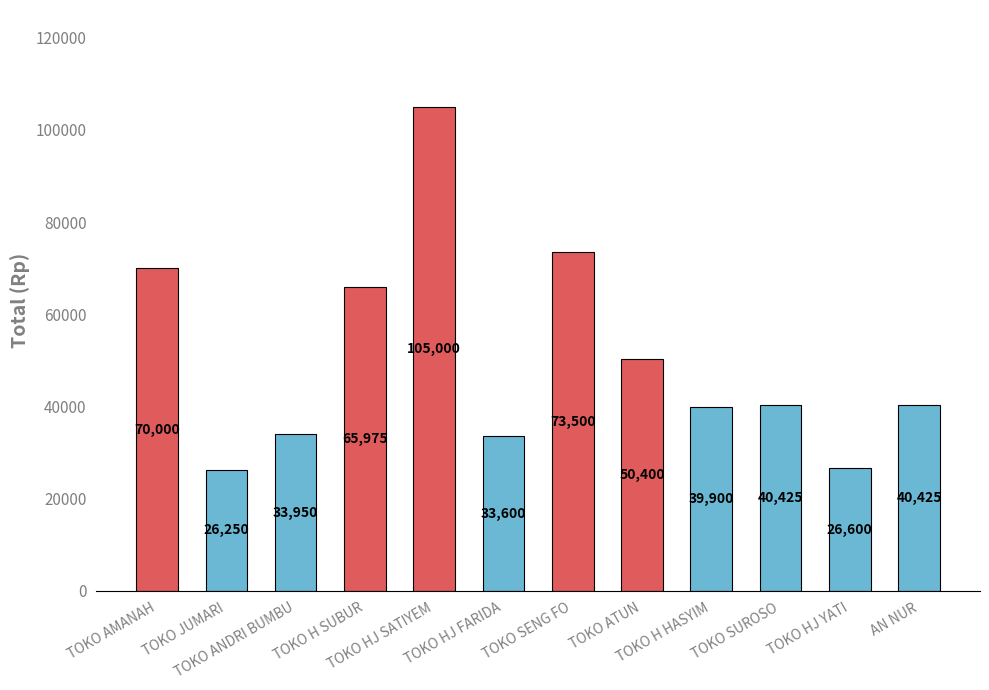

Reading left to right, list all the values displayed in this chart.

TOKO AMANAH=70000	TOKO JUMARI=26250	TOKO ANDRI BUMBU=33950	TOKO H SUBUR=65975	TOKO HJ SATIYEM=105000	TOKO HJ FARIDA=33600	TOKO SENG FO=73500	TOKO ATUN=50400	TOKO H HASYIM=39900	TOKO SUROSO=40425	TOKO HJ YATI=26600	AN NUR=40425